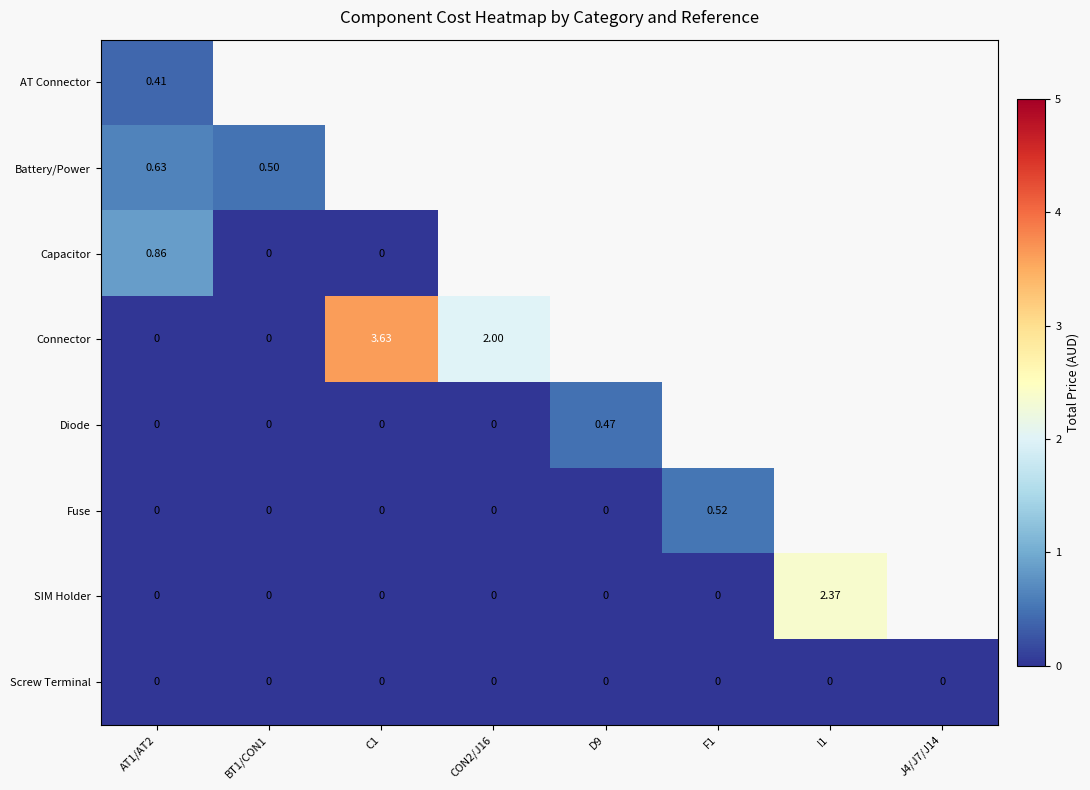

At how many categories does at least one series exceed 2?

2